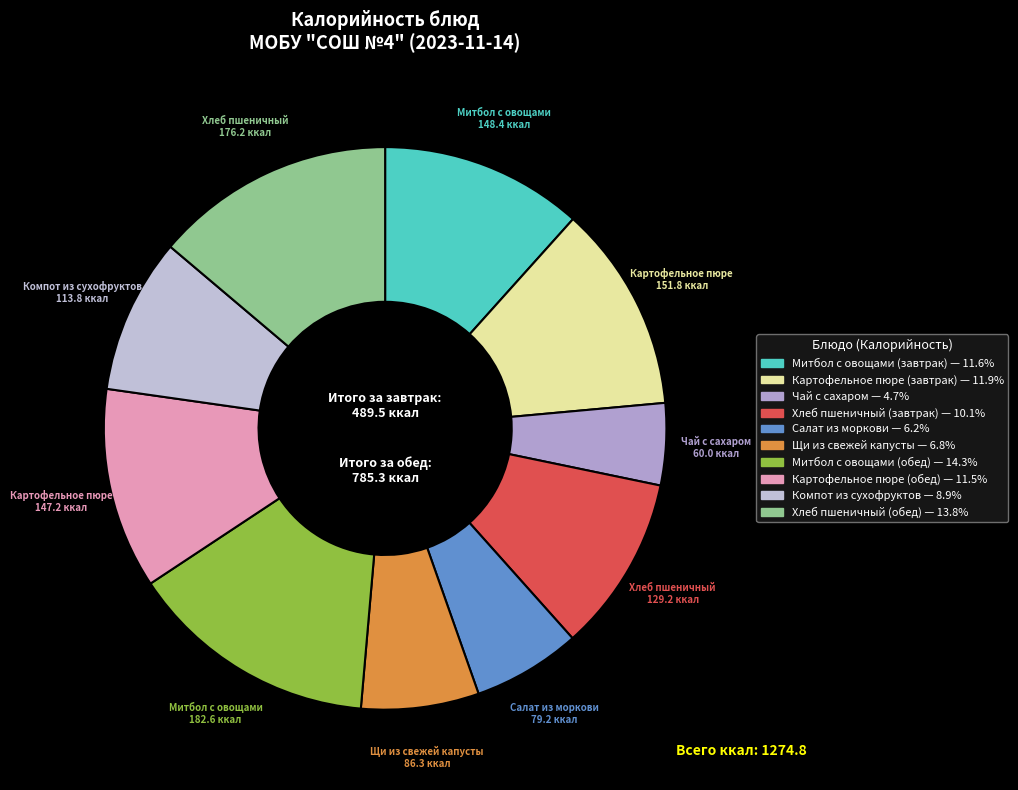

Count the number of slices in the pie.

10